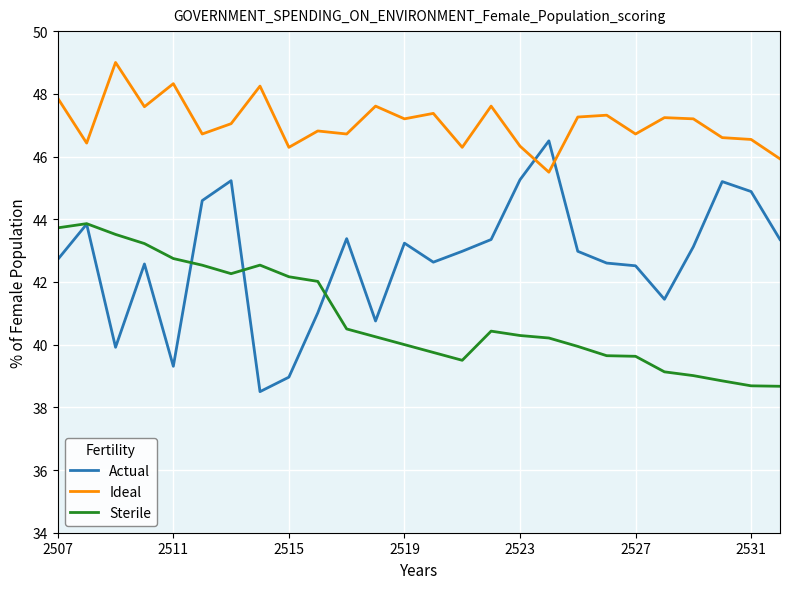

What is the minimum value shown in the chart?

38.5